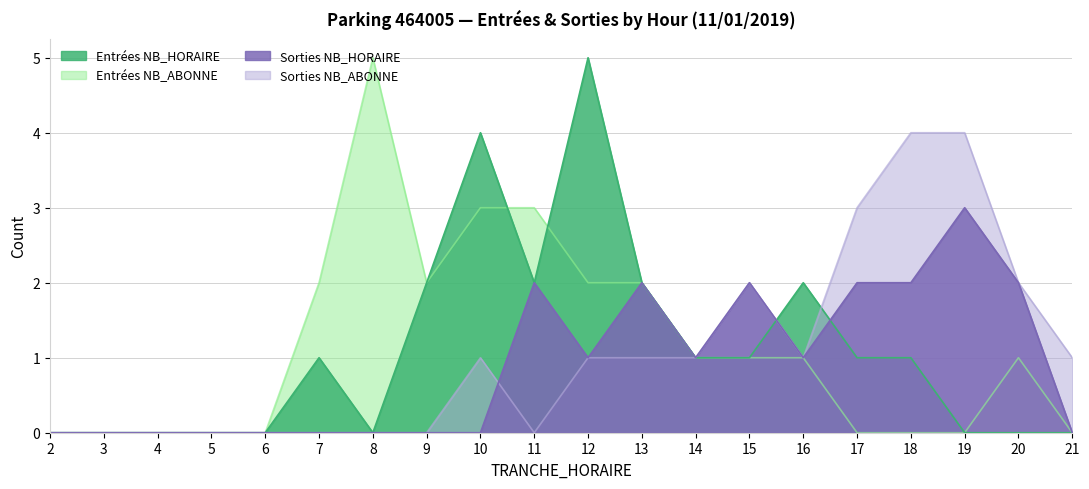

At which category is the sum across all series the highest?

12